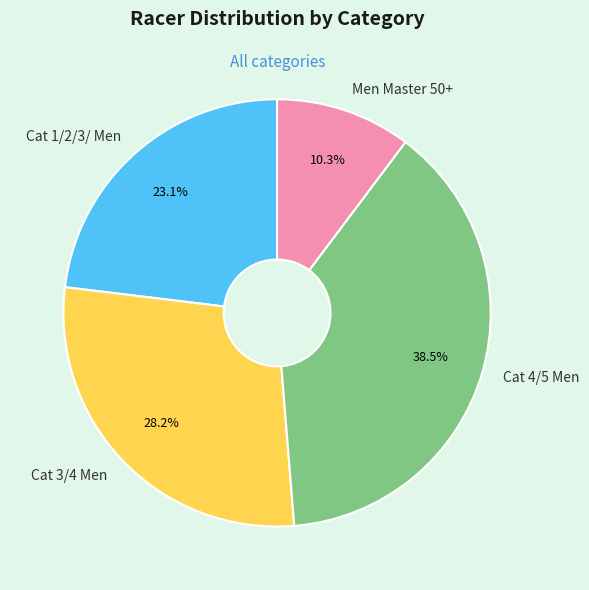

What portion of the pie excludes Cat 4/5 Men?

61.5%